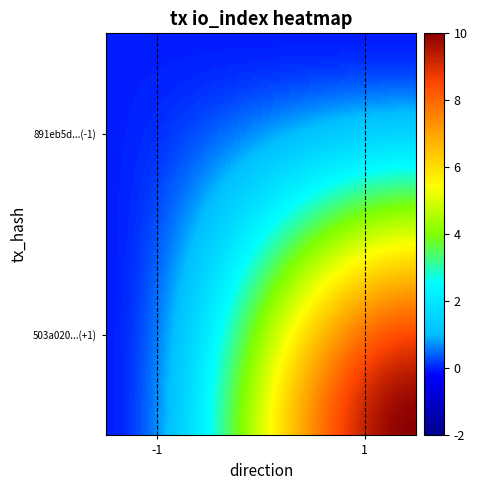

Reading left to right, what are all the values shown in this chart?

891eb5d60c3983b9009cb8ba3a2d749e8a83121: direction=-1	io_index=0
503a0204da3fbdaef963f8fec5f2d812d16fea1: direction=1	io_index=10